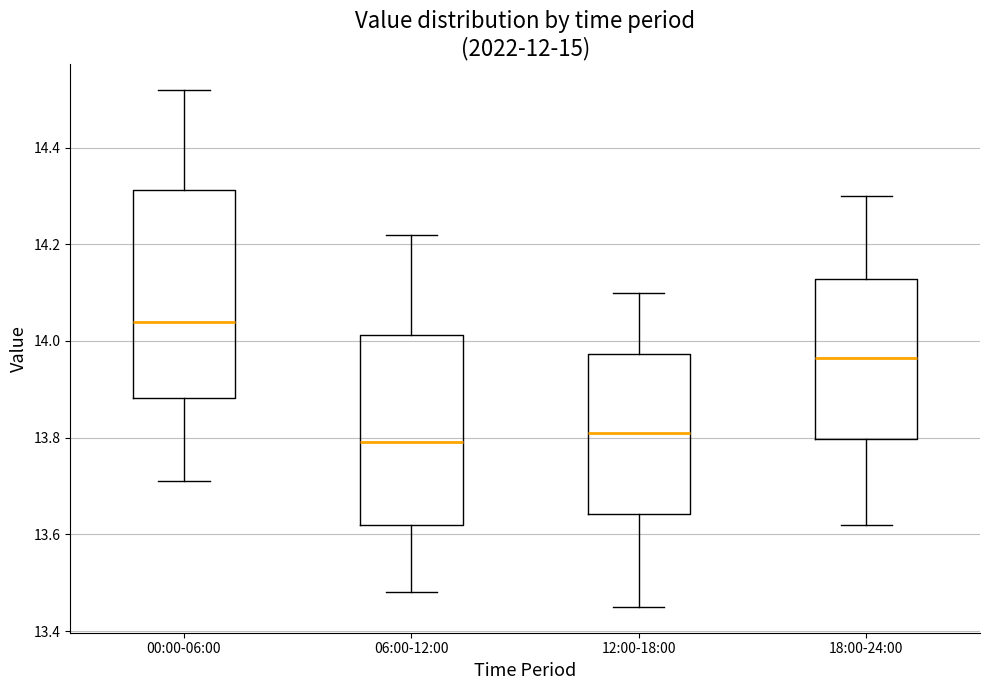

Comparing the boxes themselves (not the whiskers), which one is the tallest?

00:00-06:00